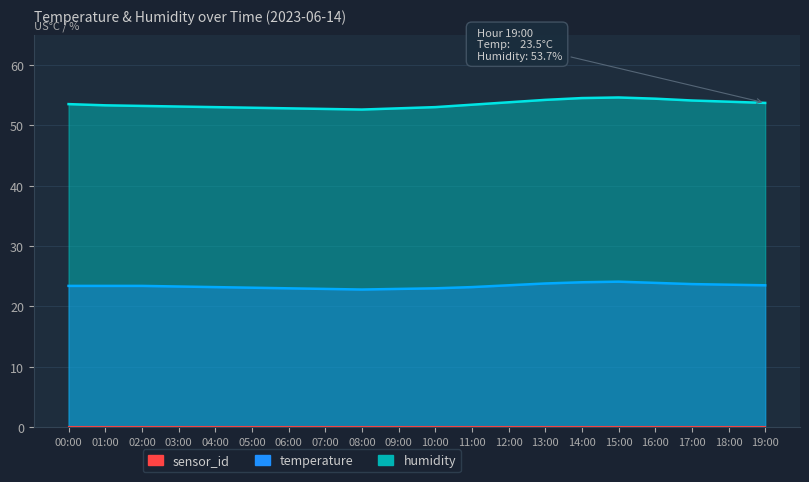

What is the minimum value shown in the chart?

22.8